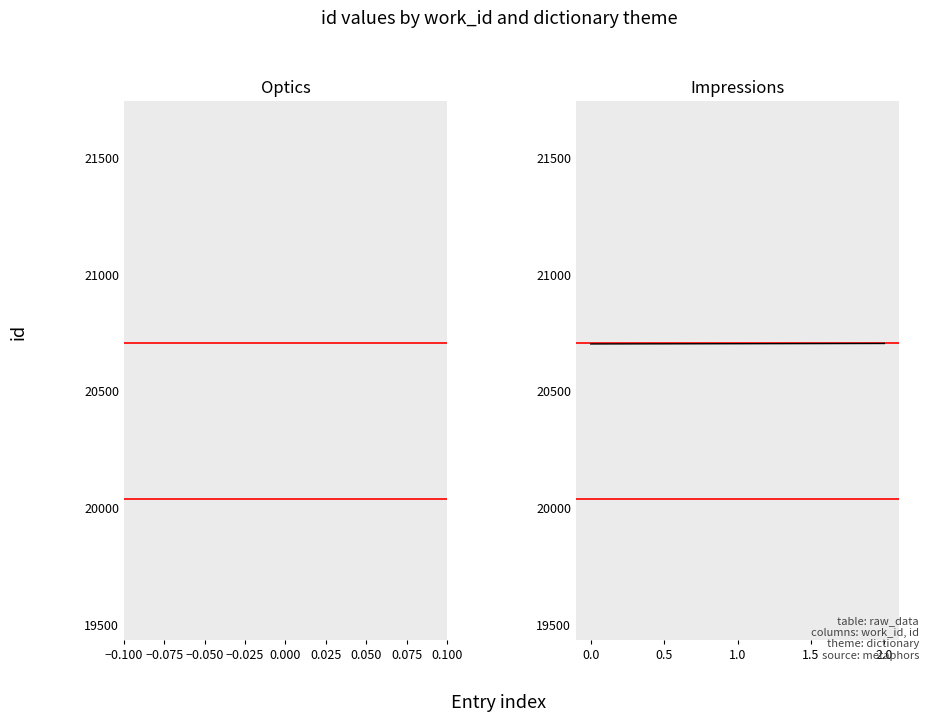

Approximately how many times larger is the value at 0.0 compared to 1.0?

1.0